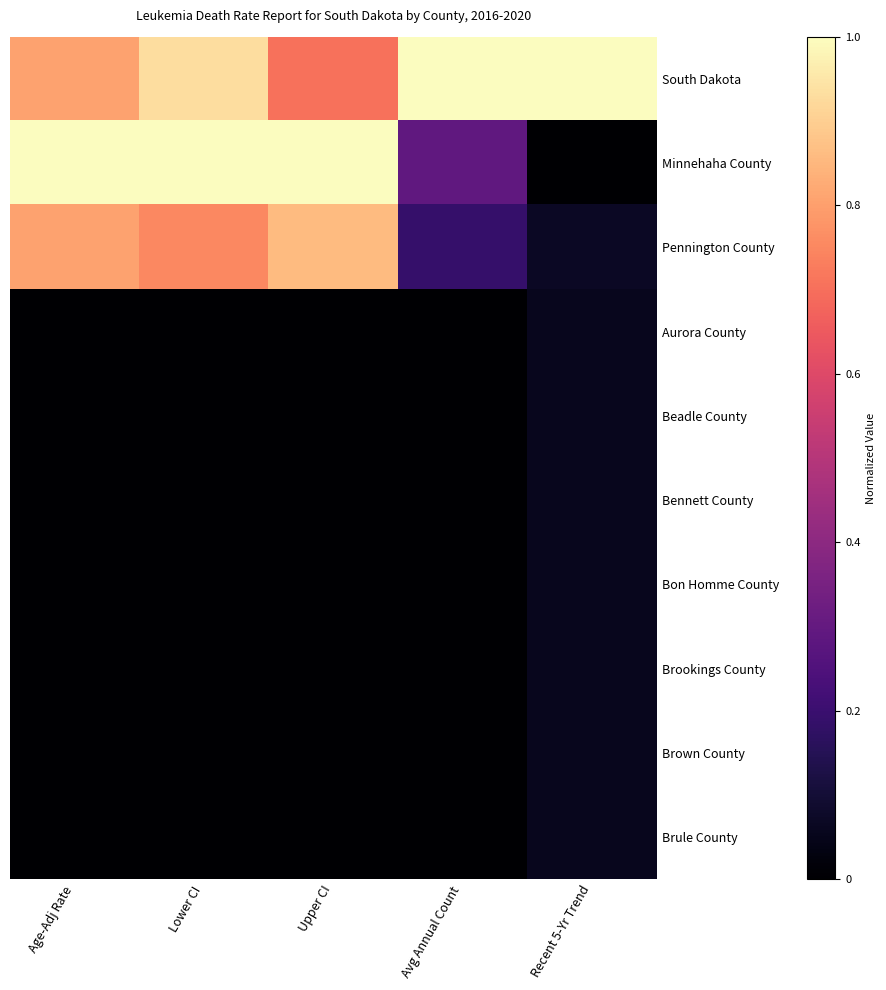

At how many categories does at least one series exceed 0?

5